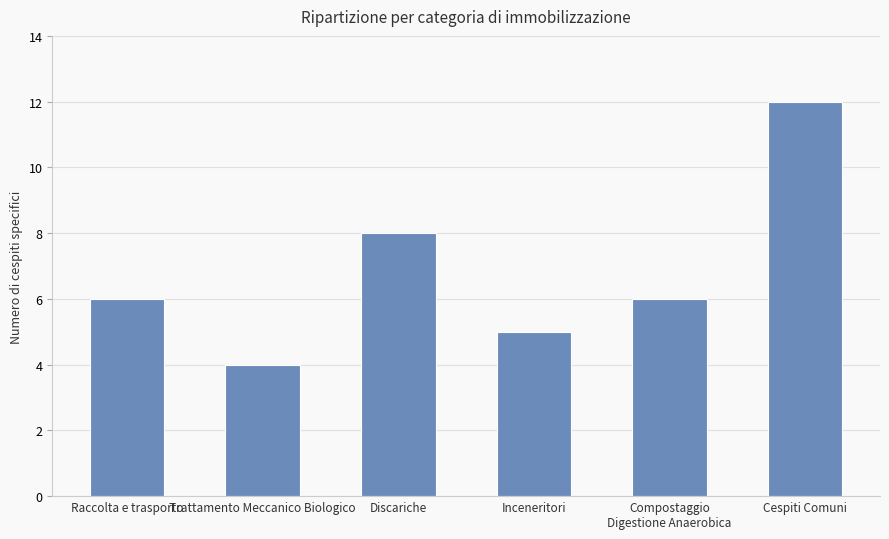

What is the maximum value shown in the chart?

12